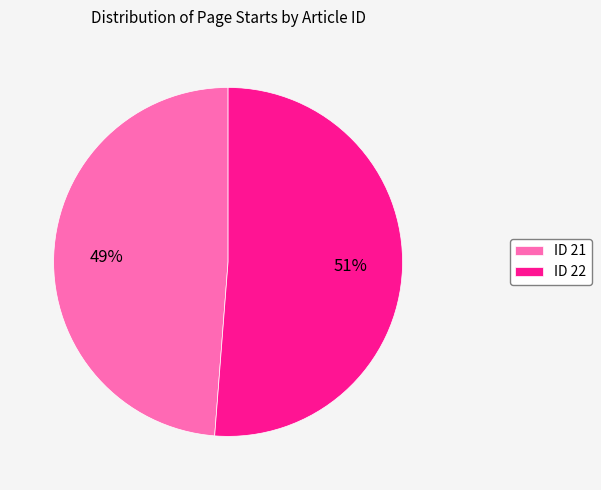

How many segments does this pie chart have?

2